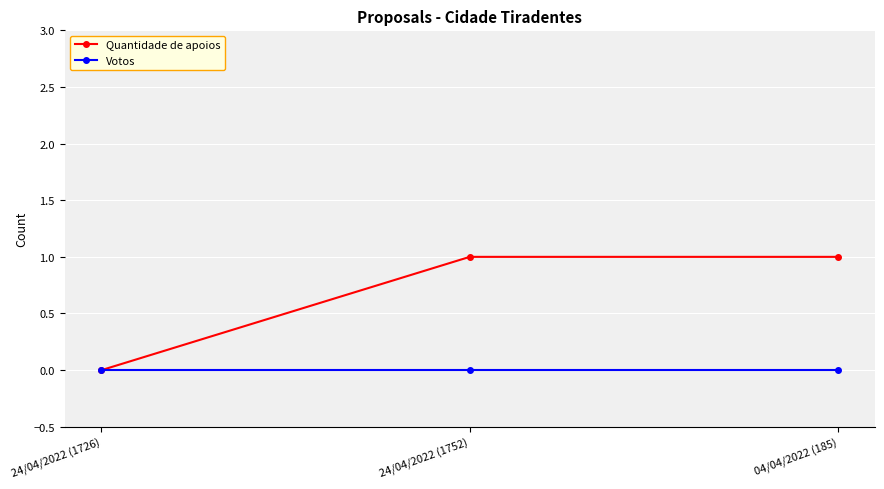

Which series has the largest total across all categories?

Quantidade de apoios